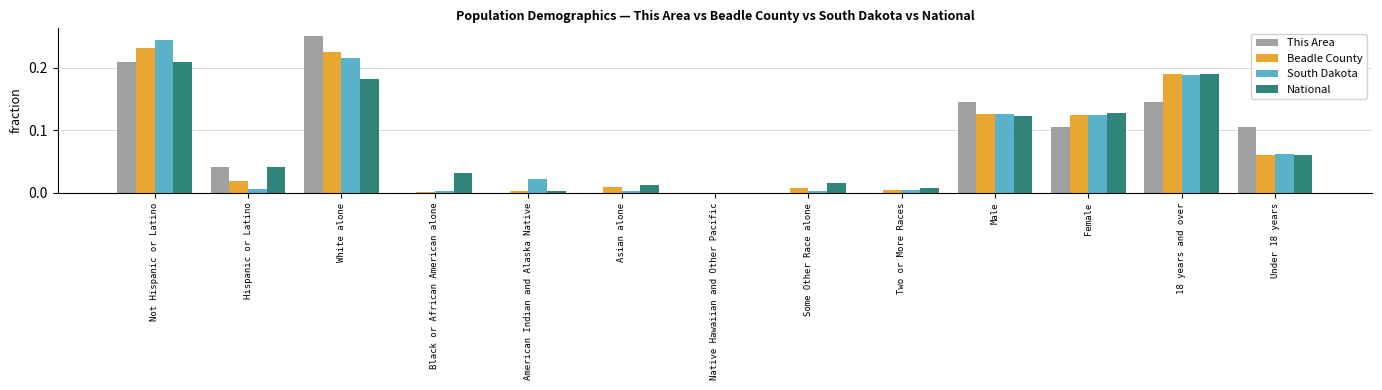

Between Not Hispanic or Latino and Asian alone, which series saw the biggest shift?

South Dakota